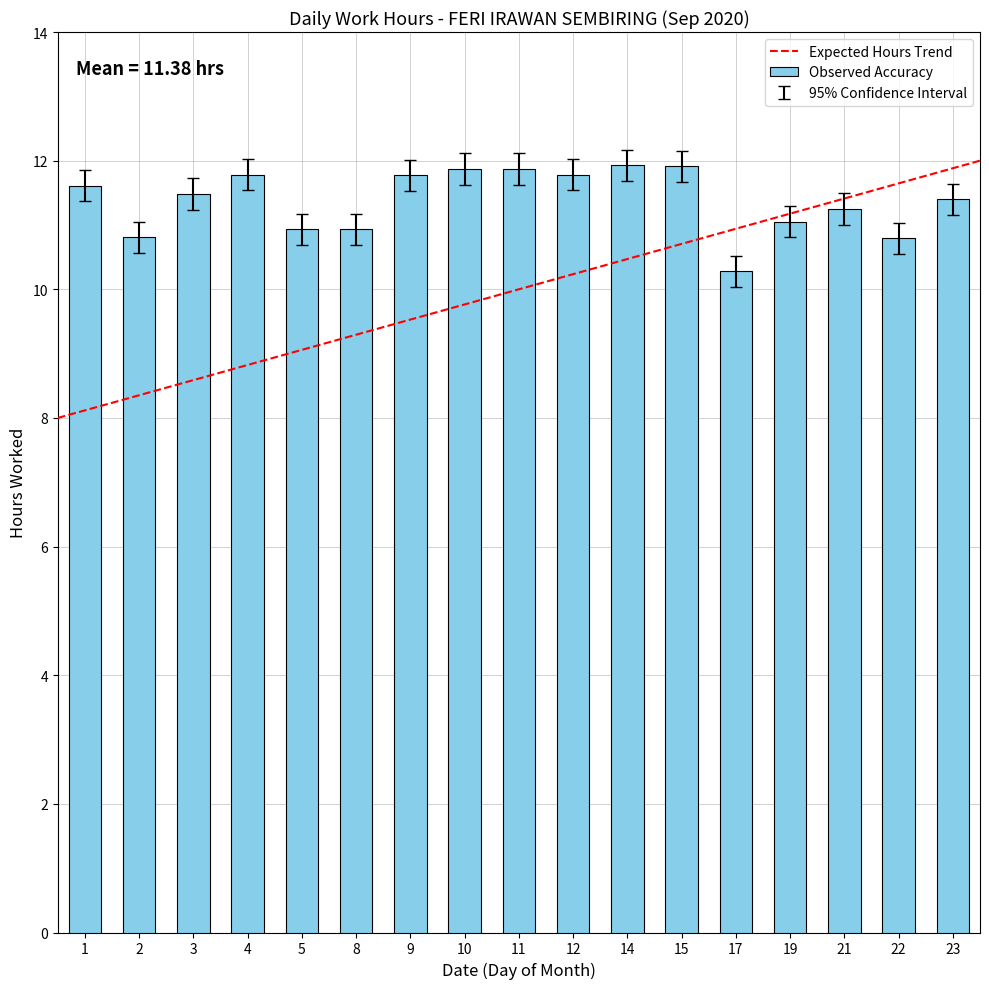

Is it true that the value at 1 is 18.4?

False